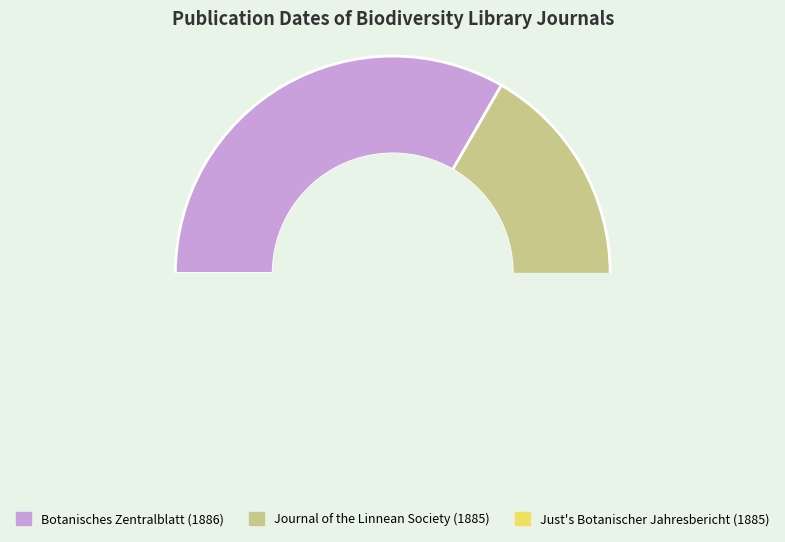

What is the smallest slice in the pie chart?

Journal of the Linnean Society (1885)